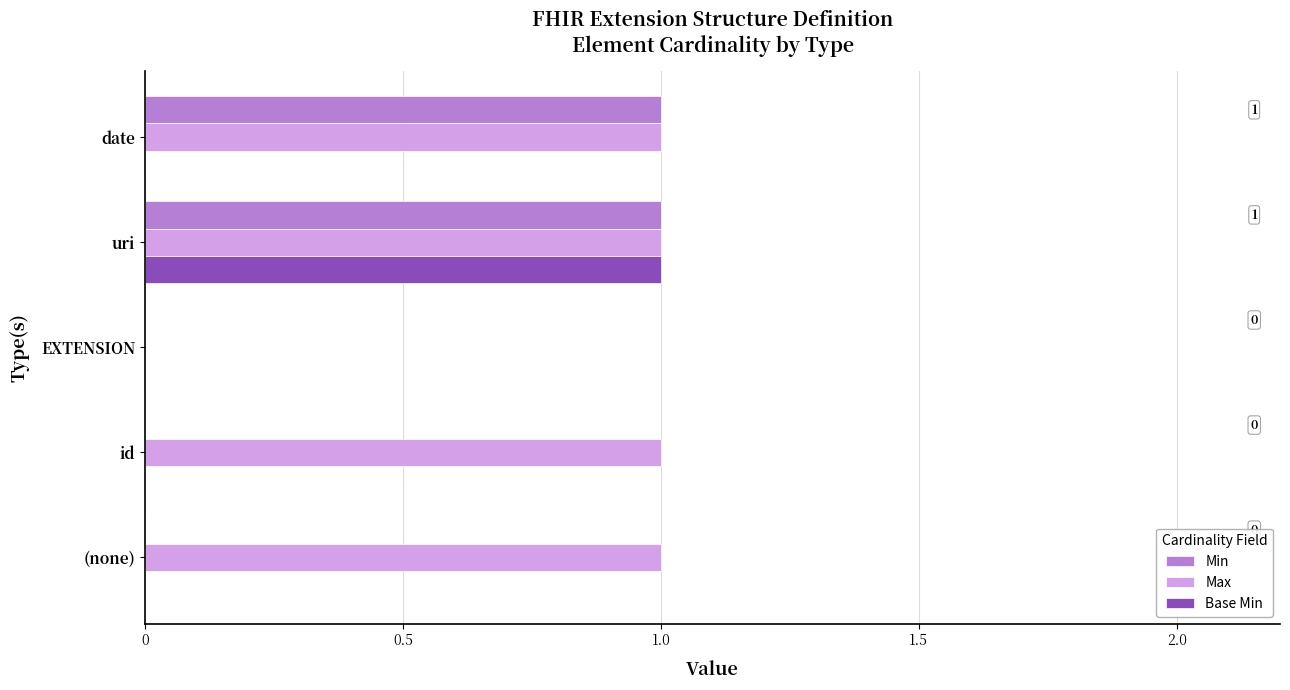

Count the Base Min values in the range 0 to 1.

5